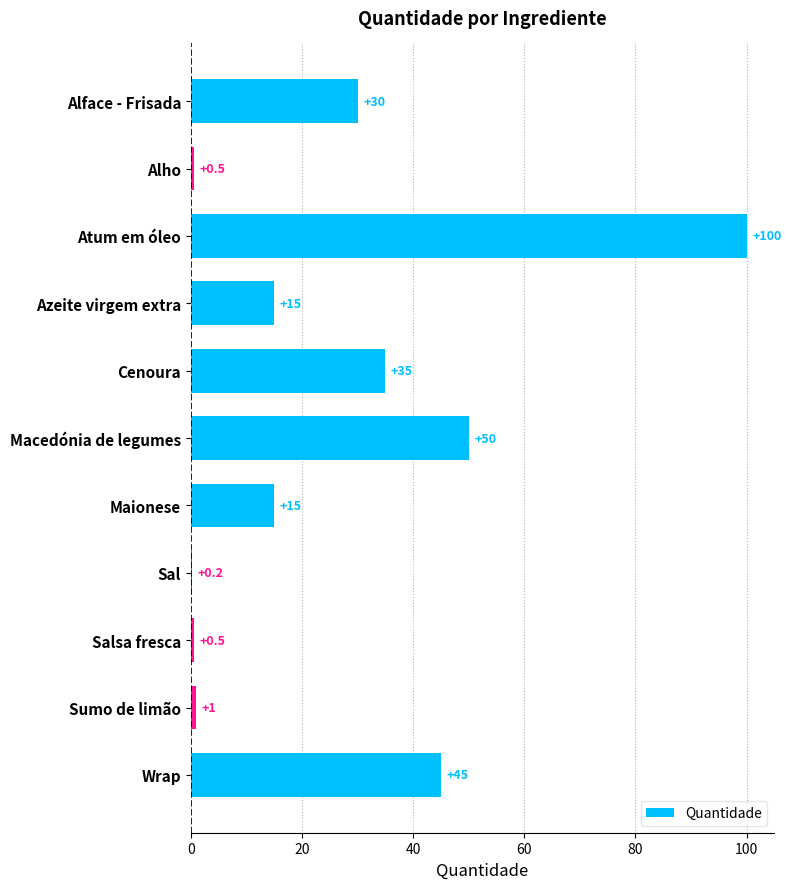

Between Alface - Frisada and Atum em óleo, which is larger?

Atum em óleo